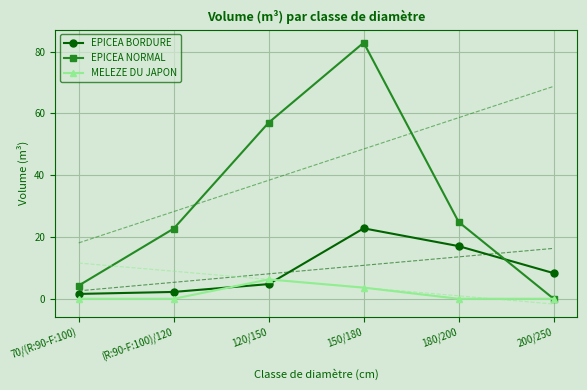

At which label does MELEZE DU JAPON reach its minimum?

70/(R:90-F:100)